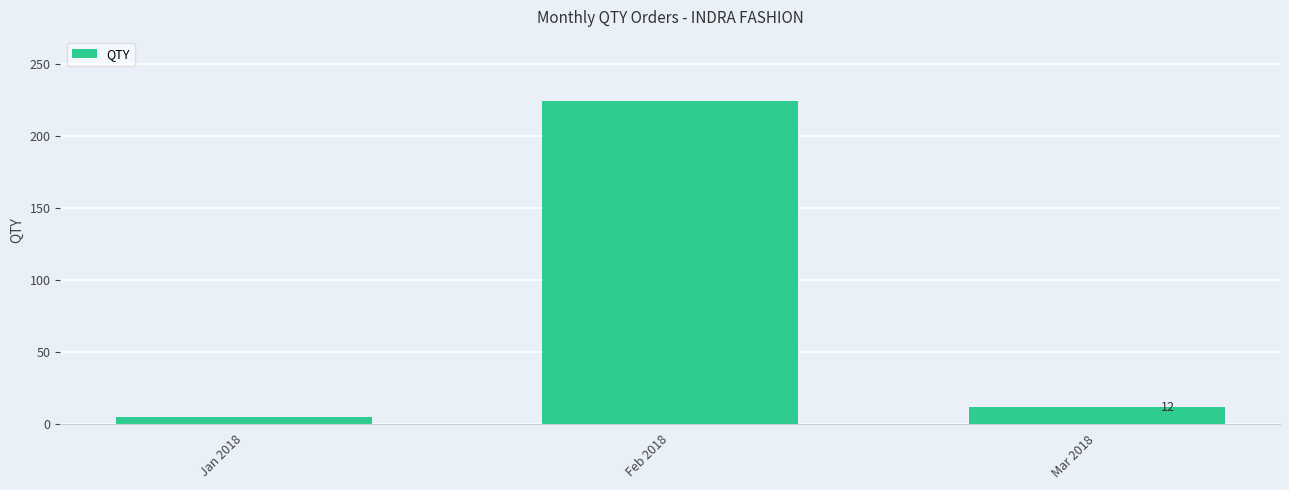

What is the sum of the values at Jan 2018 and Mar 2018?

17